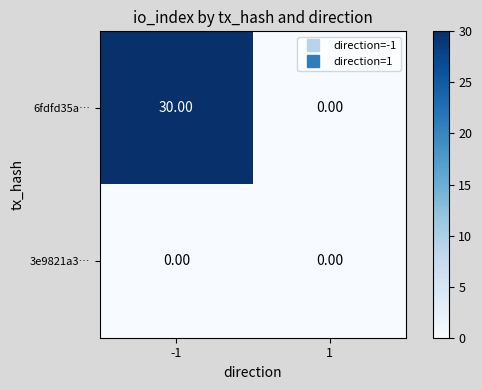

What is the total value across all series at -1?

30